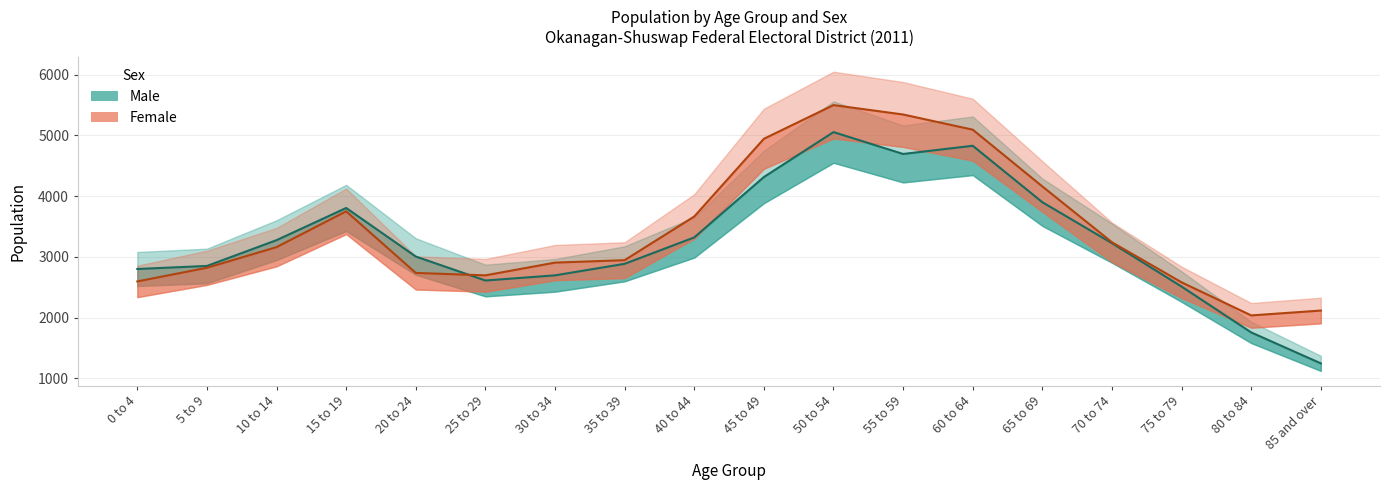

What is the sum of the Female values at 10 to 14 and 75 to 79?

5740